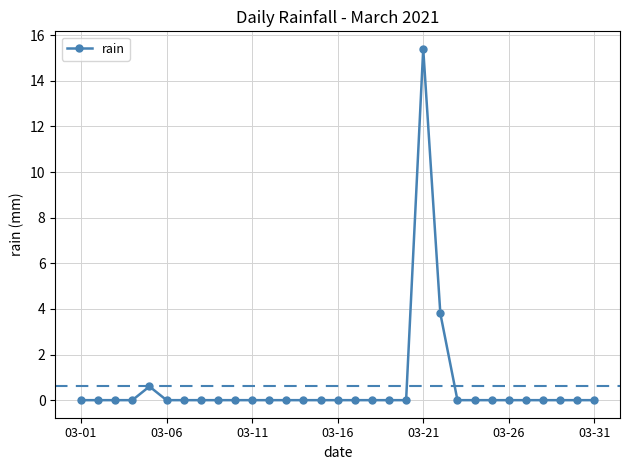

What is the difference between the maximum and minimum values?

15.4